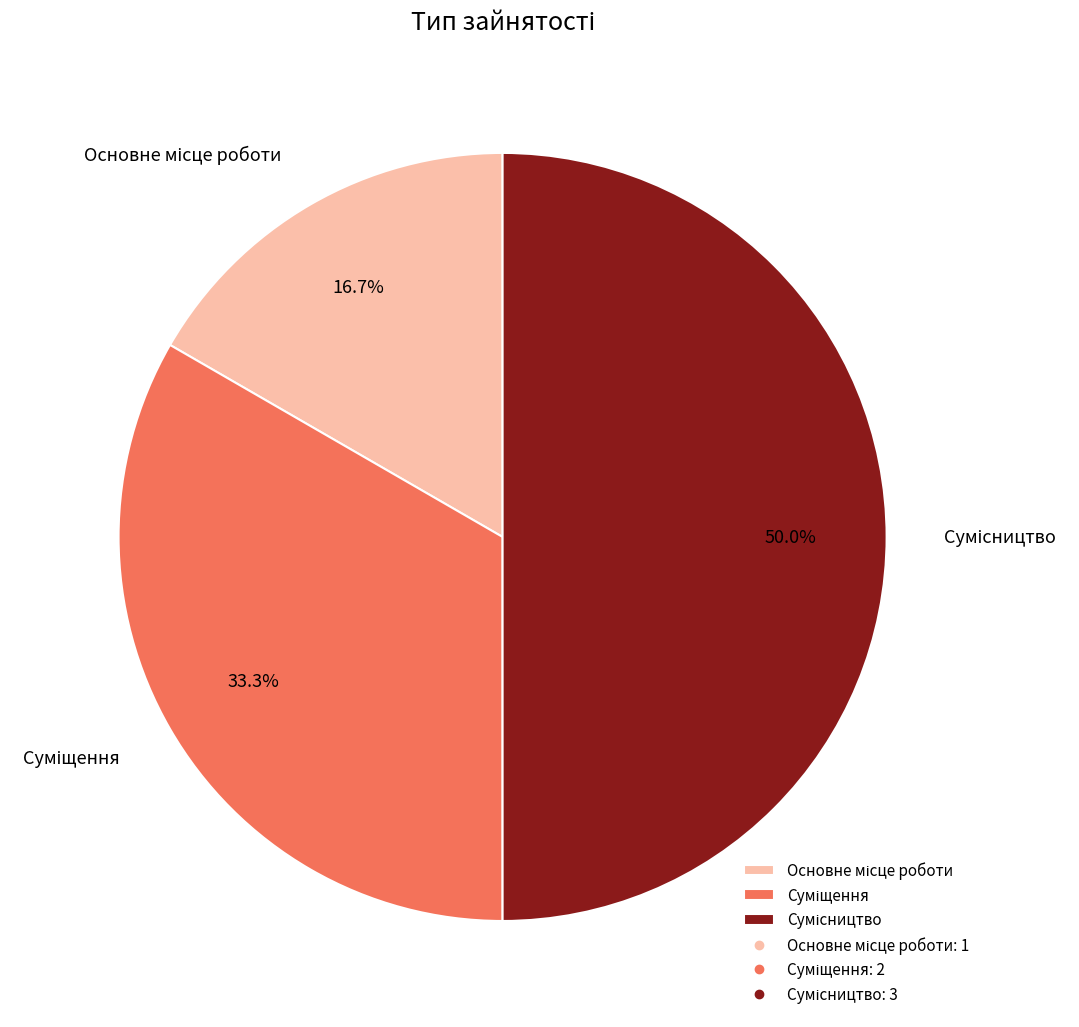

Count the number of slices in the pie.

3